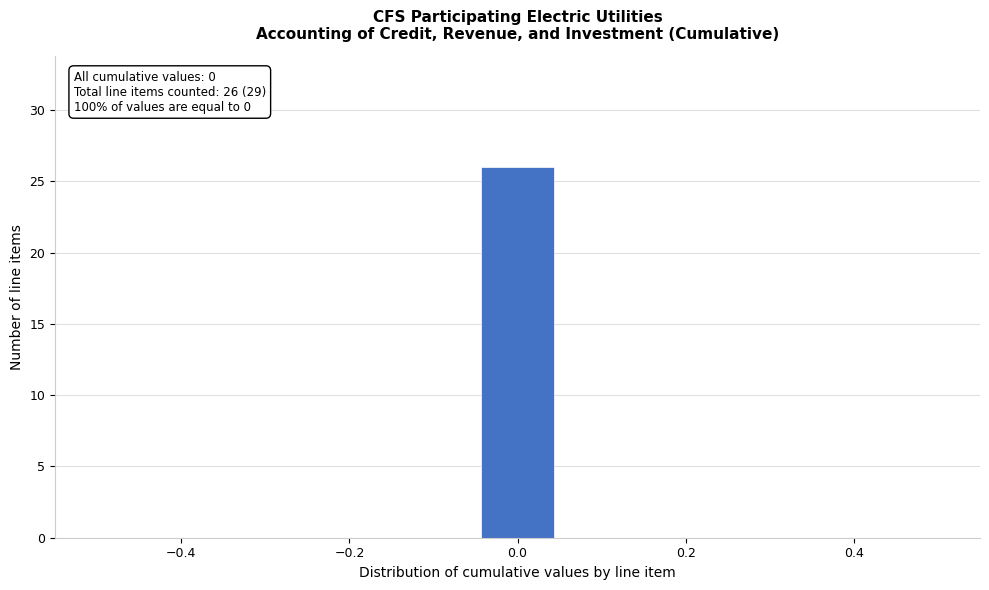

Over which range of the x-axis is the bar tallest?

-0.04 to 0.04